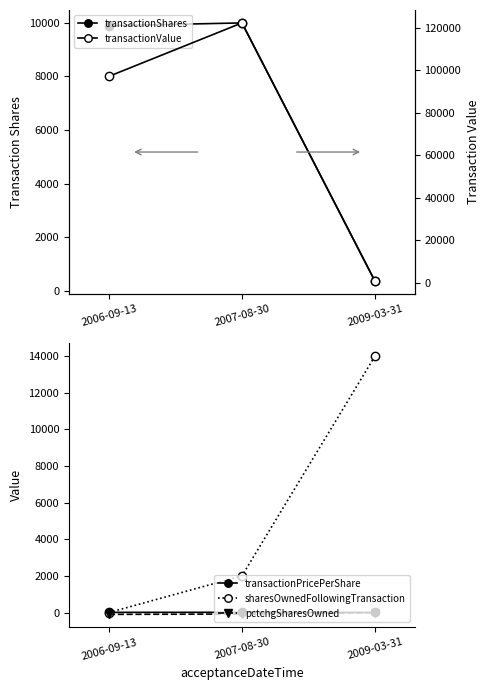

Which series changed the most between 2006-09-13 and 2007-08-30?

transactionValue